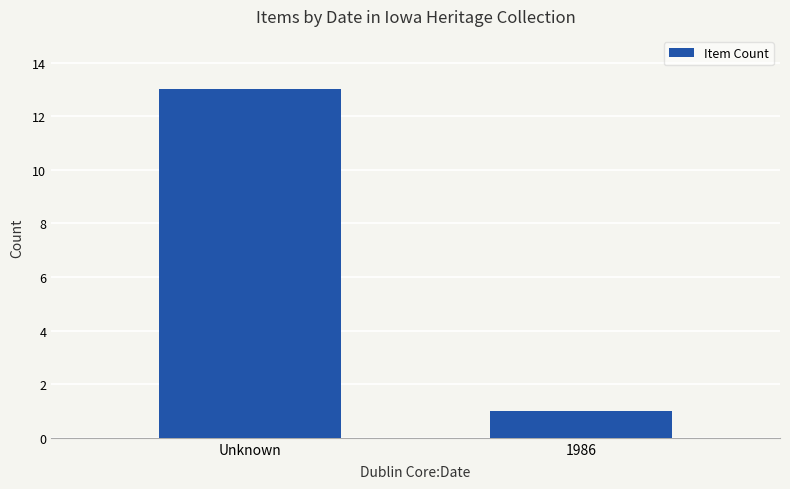

What is the average value?

7